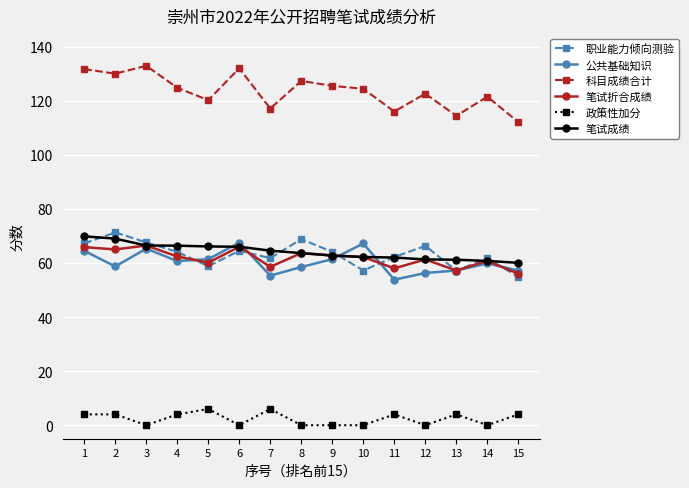

The 职业能力倾向测验 series shows 62.2 at 11. True or false?

True